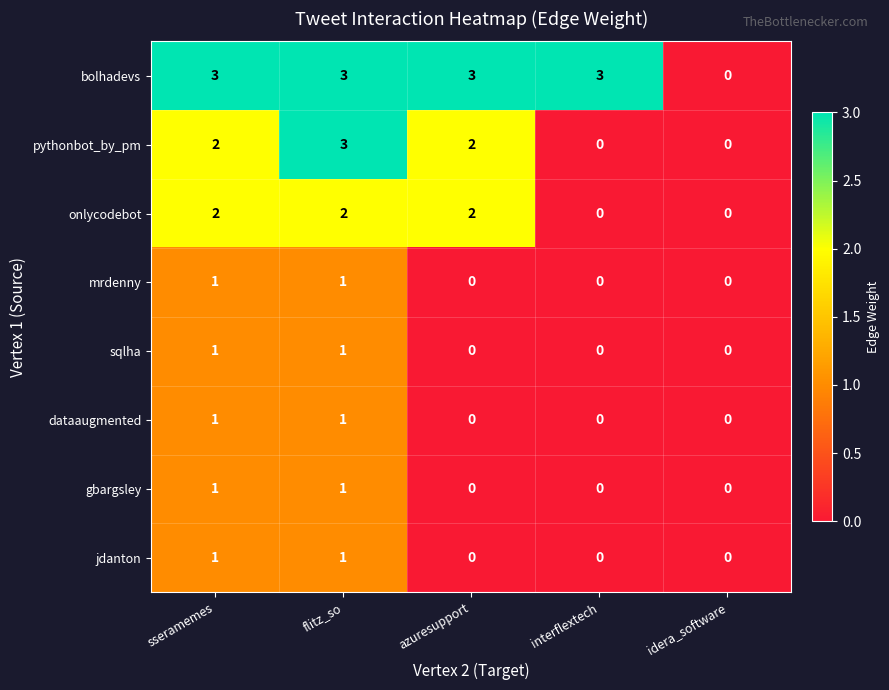

What is the greatest value displayed?

3